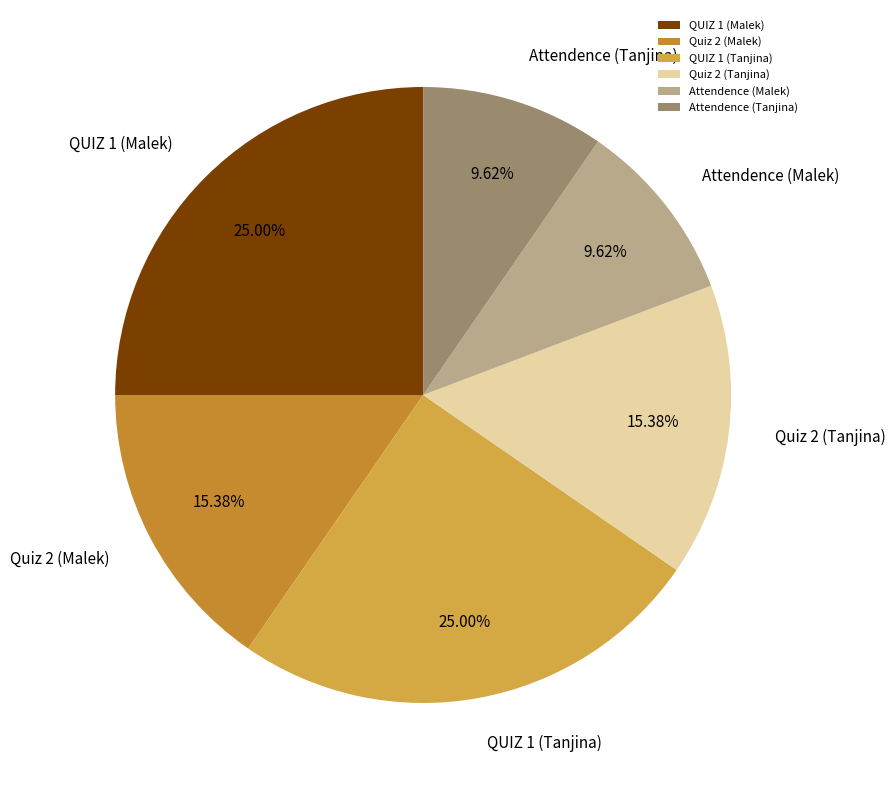

Count the number of slices in the pie.

6